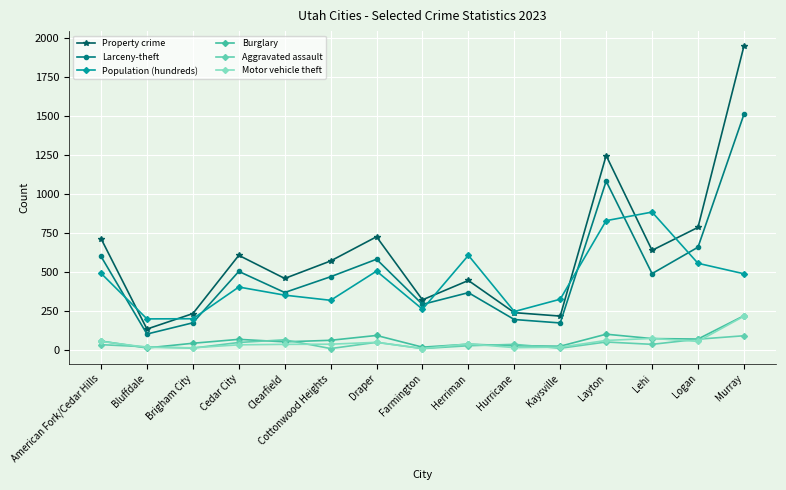

Where is Property crime nearest to the value 1040?

Layton